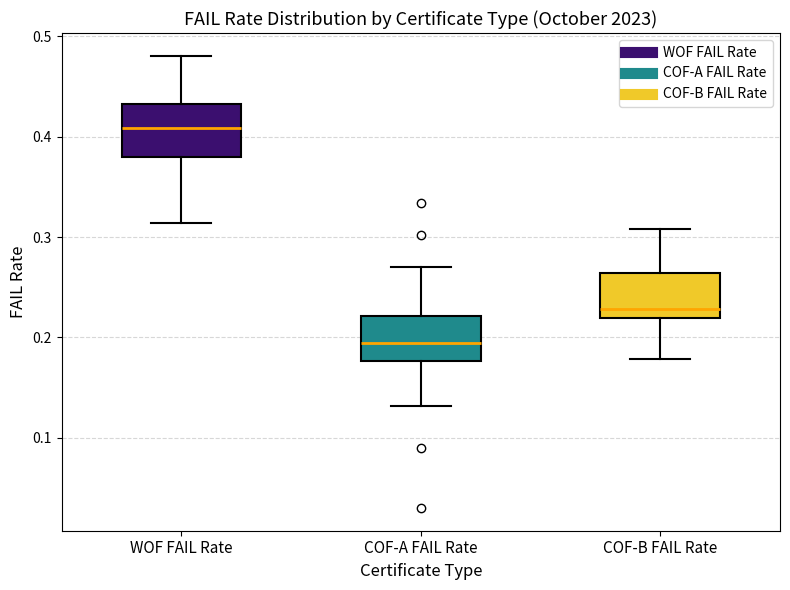

Which box has the highest median line?

WOF FAIL Rate